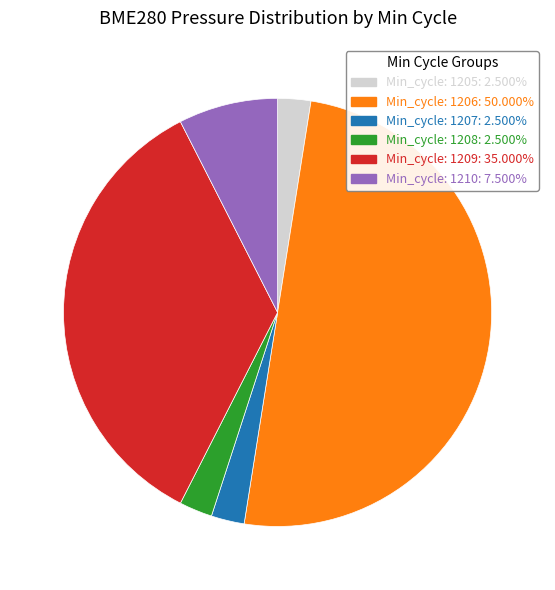

How many slices are in this pie chart?

6